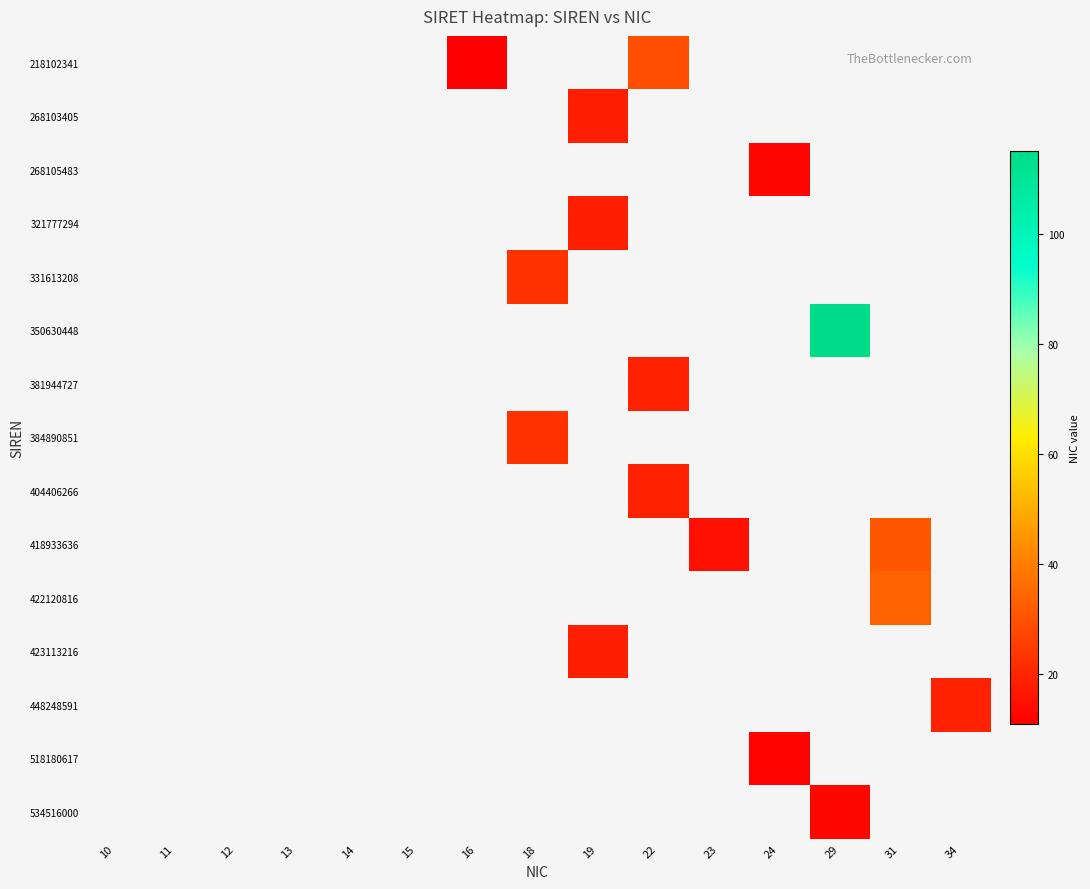

Reading right to left, extract all data points from this chart.

218102341: 34=0	31=0	29=0	24=0	23=0	22=29	19=0	18=0	16=11	15=0	14=0	13=0	12=0	11=0	10=0
268103405: 34=0	31=0	29=0	24=0	23=0	22=0	19=18	18=0	16=0	15=0	14=0	13=0	12=0	11=0	10=0
268105483: 34=0	31=0	29=0	24=13	23=0	22=0	19=0	18=0	16=0	15=0	14=0	13=0	12=0	11=0	10=0
321777294: 34=0	31=0	29=0	24=0	23=0	22=0	19=18	18=0	16=0	15=0	14=0	13=0	12=0	11=0	10=0
331613208: 34=0	31=0	29=0	24=0	23=0	22=0	19=0	18=23	16=0	15=0	14=0	13=0	12=0	11=0	10=0
350630448: 34=0	31=0	29=115	24=0	23=0	22=0	19=0	18=0	16=0	15=0	14=0	13=0	12=0	11=0	10=0
381944727: 34=0	31=0	29=0	24=0	23=0	22=19	19=0	18=0	16=0	15=0	14=0	13=0	12=0	11=0	10=0
384890851: 34=0	31=0	29=0	24=0	23=0	22=0	19=0	18=23	16=0	15=0	14=0	13=0	12=0	11=0	10=0
404406266: 34=0	31=0	29=0	24=0	23=0	22=19	19=0	18=0	16=0	15=0	14=0	13=0	12=0	11=0	10=0
418933636: 34=0	31=31	29=0	24=0	23=15	22=0	19=0	18=0	16=0	15=0	14=0	13=0	12=0	11=0	10=0
422120816: 34=0	31=34	29=0	24=0	23=0	22=0	19=0	18=0	16=0	15=0	14=0	13=0	12=0	11=0	10=0
423113216: 34=0	31=0	29=0	24=0	23=0	22=0	19=18	18=0	16=0	15=0	14=0	13=0	12=0	11=0	10=0
448248591: 34=19	31=0	29=0	24=0	23=0	22=0	19=0	18=0	16=0	15=0	14=0	13=0	12=0	11=0	10=0
518180617: 34=0	31=0	29=0	24=12	23=0	22=0	19=0	18=0	16=0	15=0	14=0	13=0	12=0	11=0	10=0
534516000: 34=0	31=0	29=13	24=0	23=0	22=0	19=0	18=0	16=0	15=0	14=0	13=0	12=0	11=0	10=0